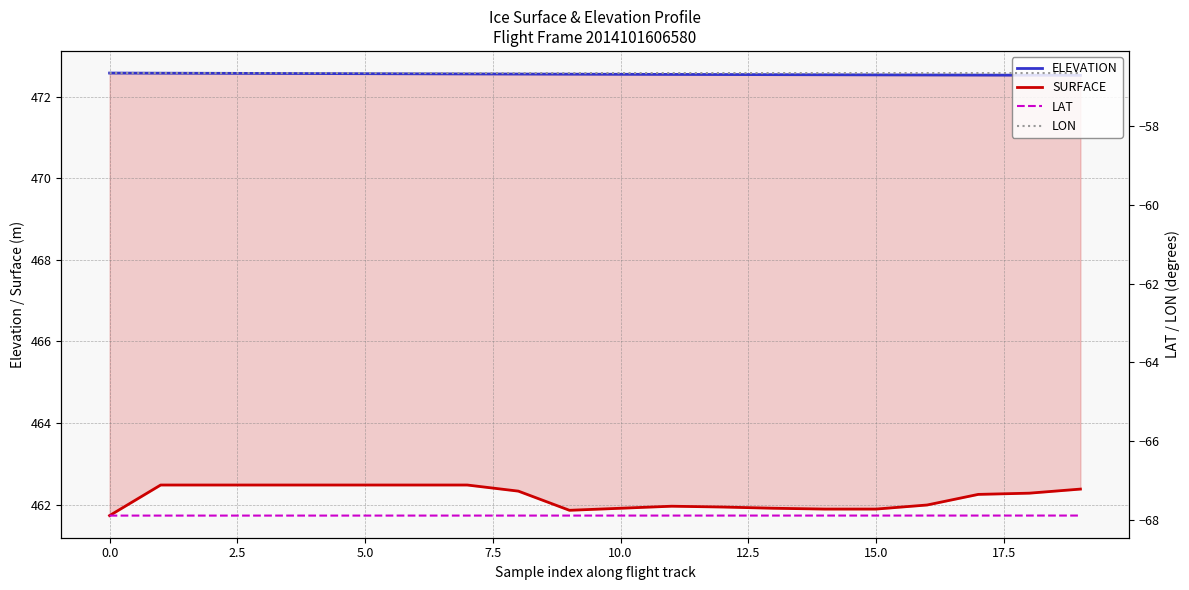

Is it true that SURFACE equals 714.0 at 2.5?

False